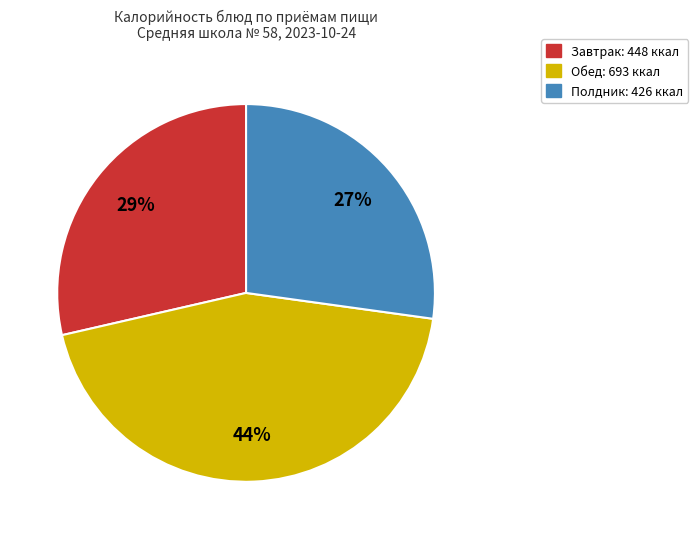

To the nearest percent, what is the difference between the largest and smallest slice percentages?

17%